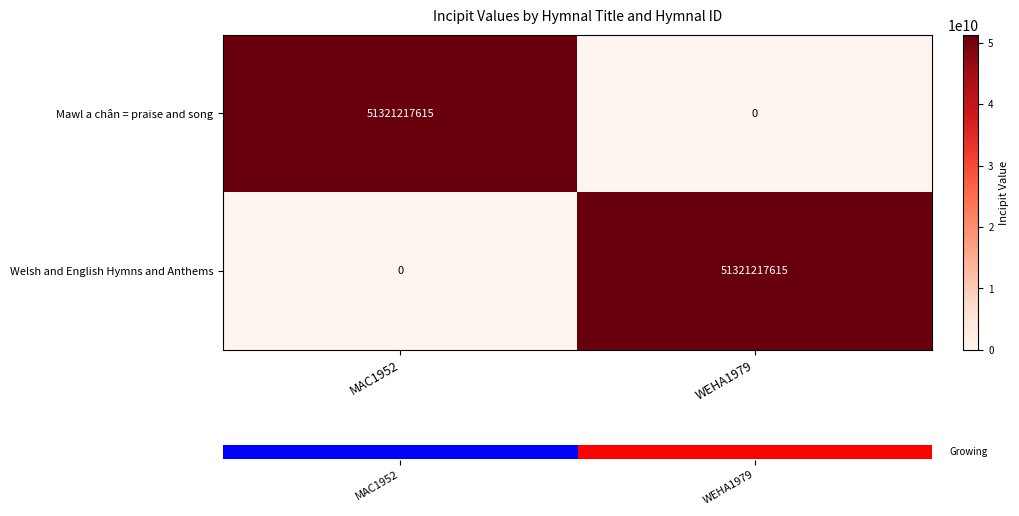

What is the difference between the maximum and minimum values in the Welsh and English Hymns and Anthems series?

51321217615